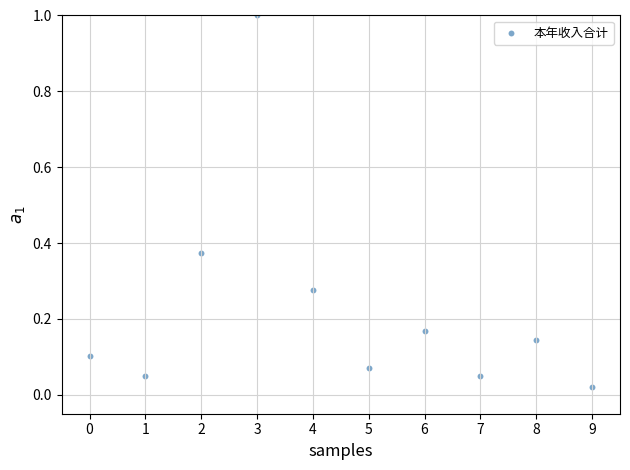

What is the range of Y values (max minus min)?

1.0